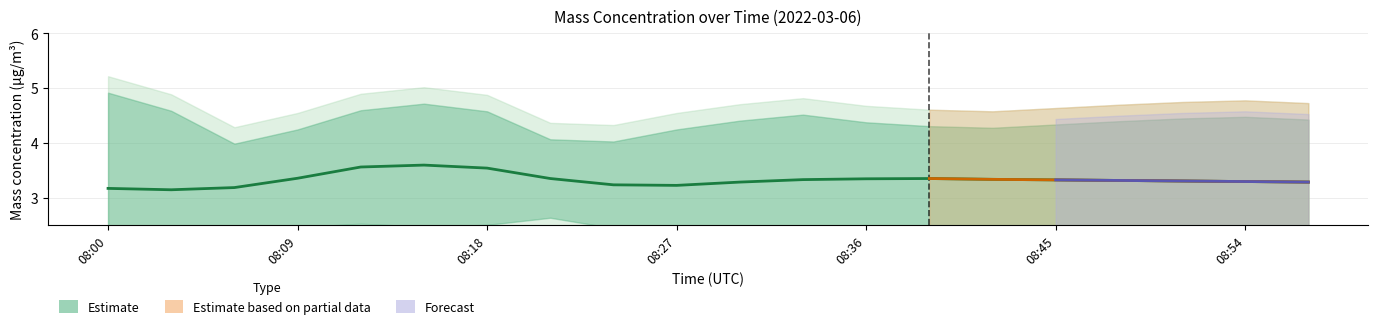

True or false: X0_M11 and X1_M11 intersect in this chart.

False